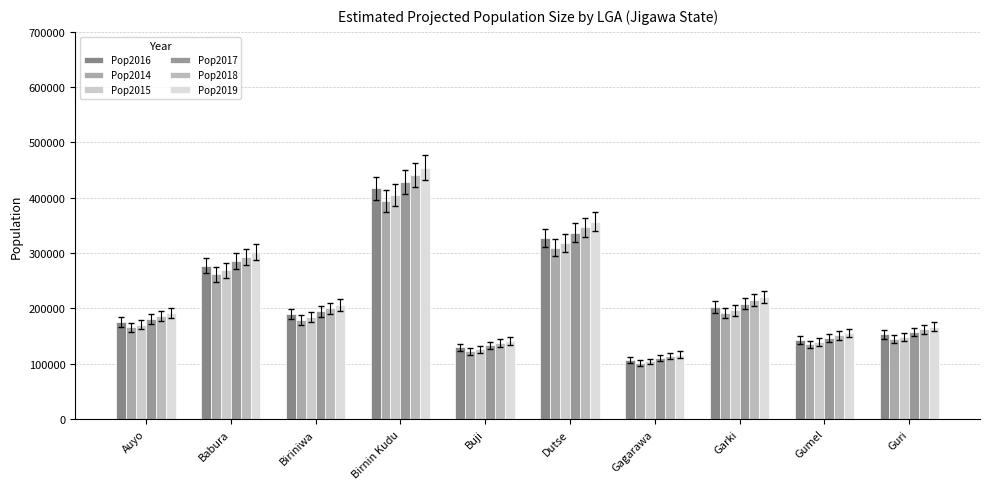

Rank the series by their average value, from highest to lowest.

Pop2019, Pop2018, Pop2017, Pop2016, Pop2015, Pop2014